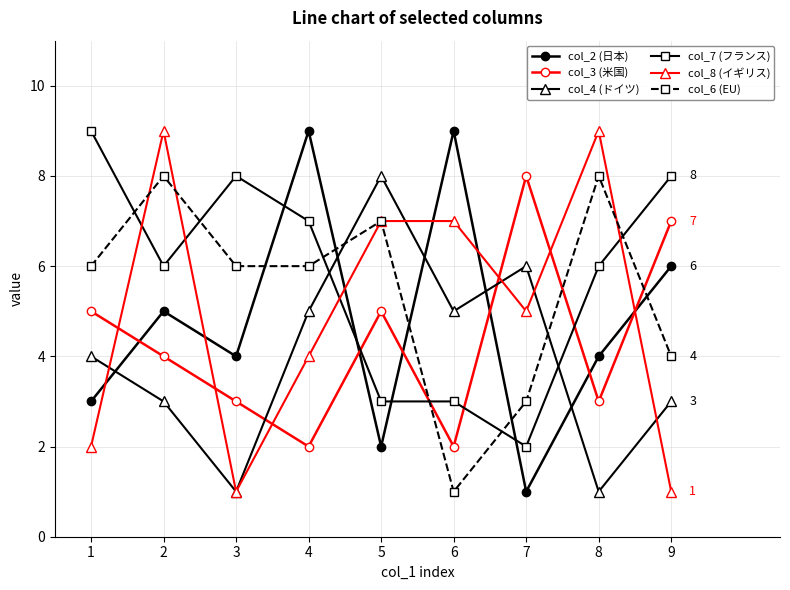

Which series ends up on top after the final intersection of col_7 (フランス) and col_3 (米国)?

col_7 (フランス)